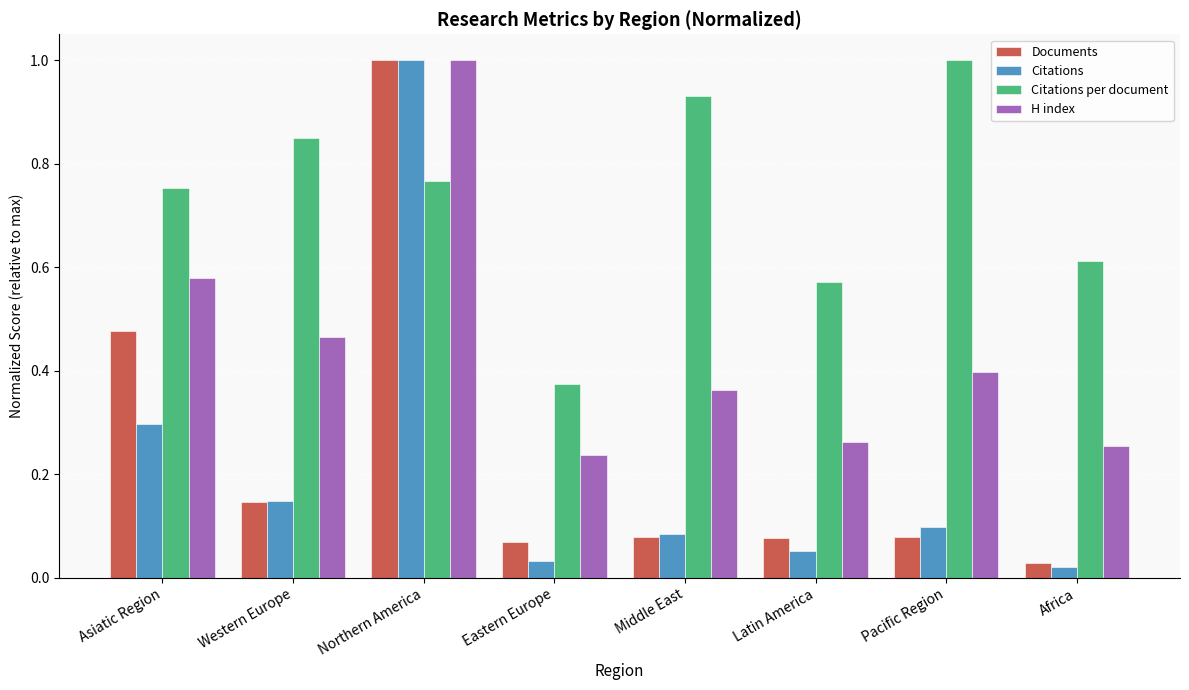

Is the value of Documents at Latin America greater than the value of Citations at Western Europe?

No